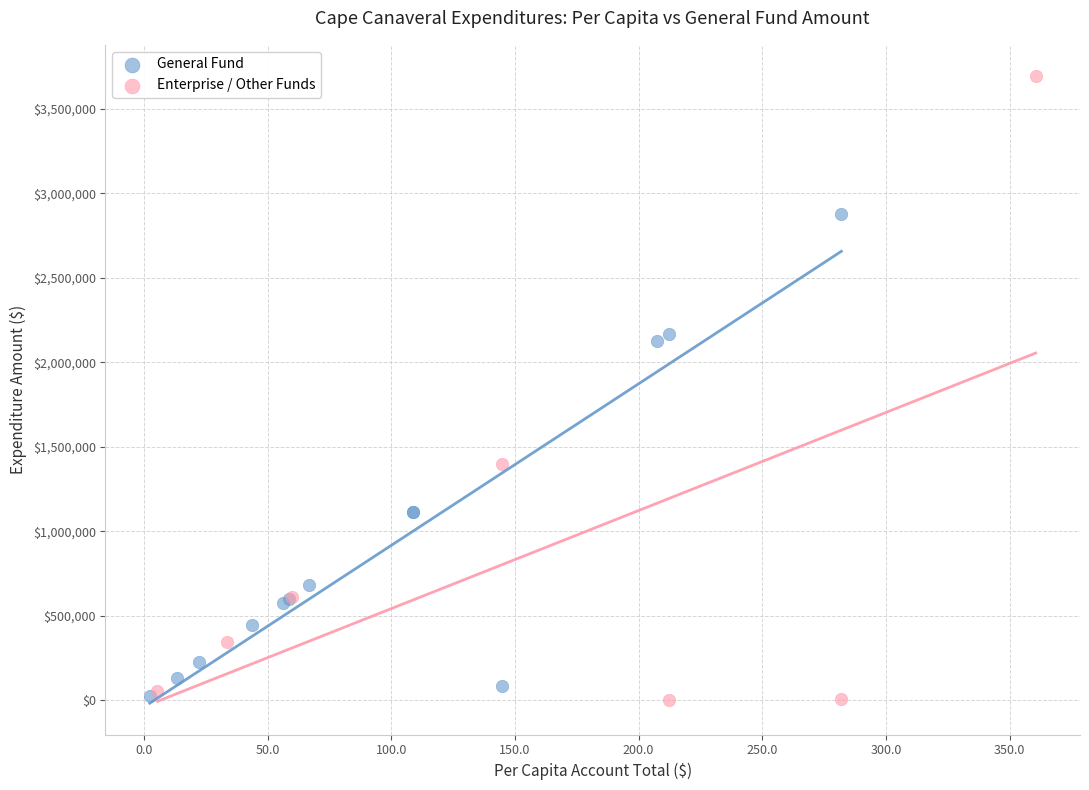

Which series has the largest Y range (max minus min)?

Enterprise / Other Funds